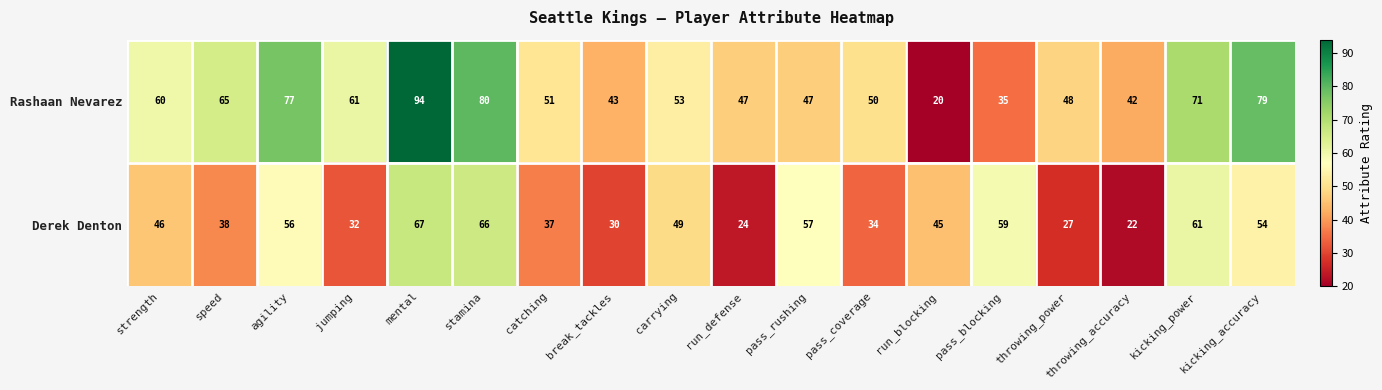

Rank the series by their average value, from highest to lowest.

Rashaan Nevarez, Derek Denton